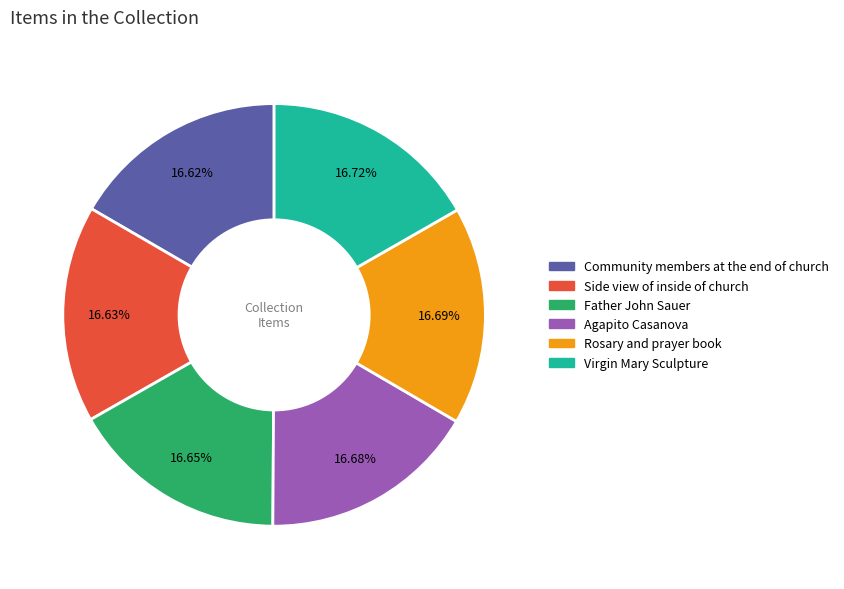

The Father John Sauer slice represents 8% of the pie. True or false?

False